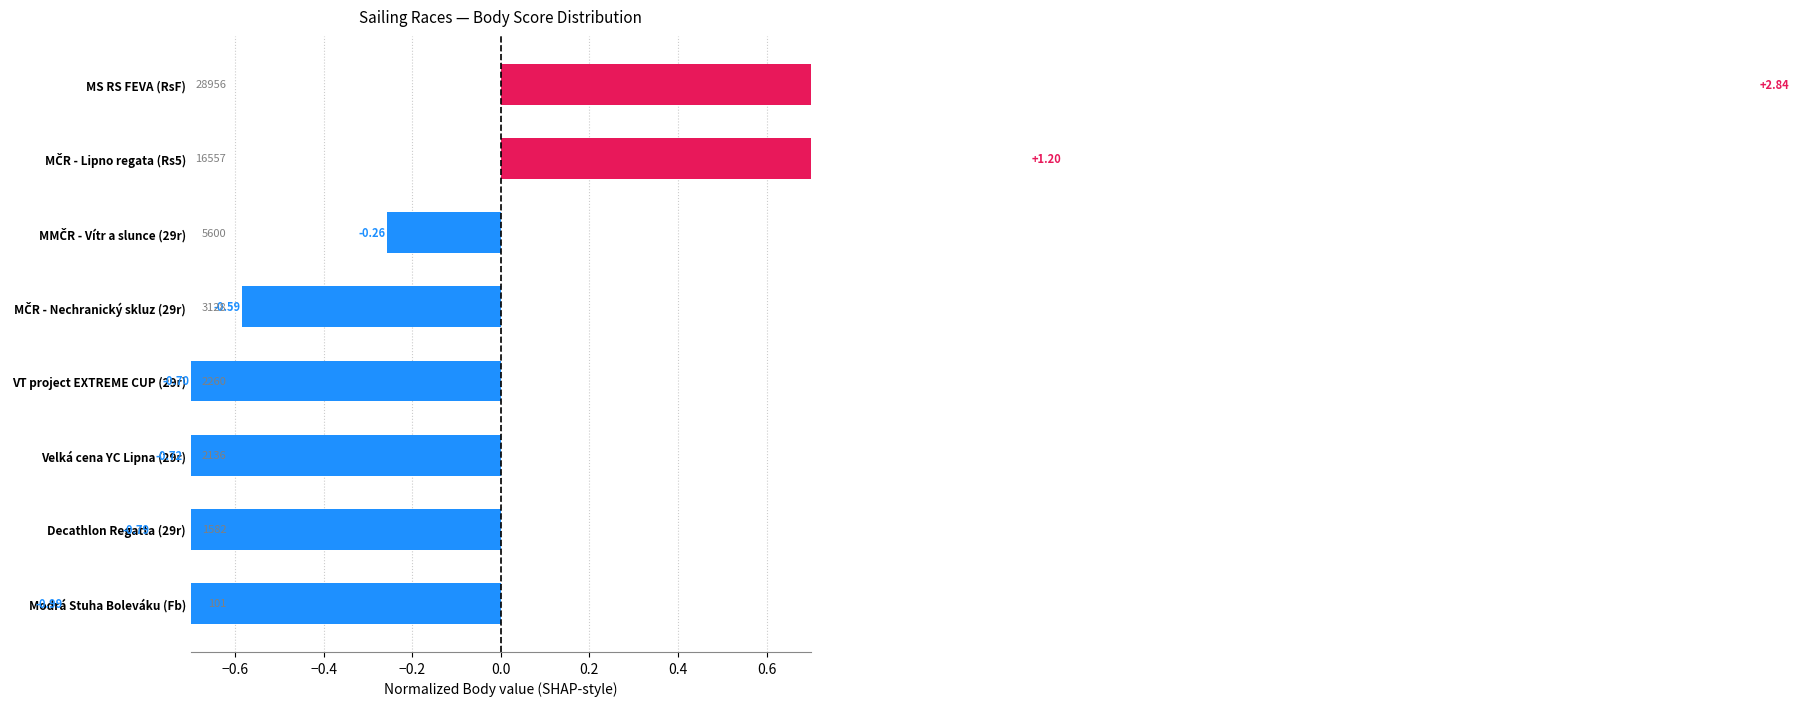

What position from the right is Modrá Stuha Boleváku (Fb)?

8